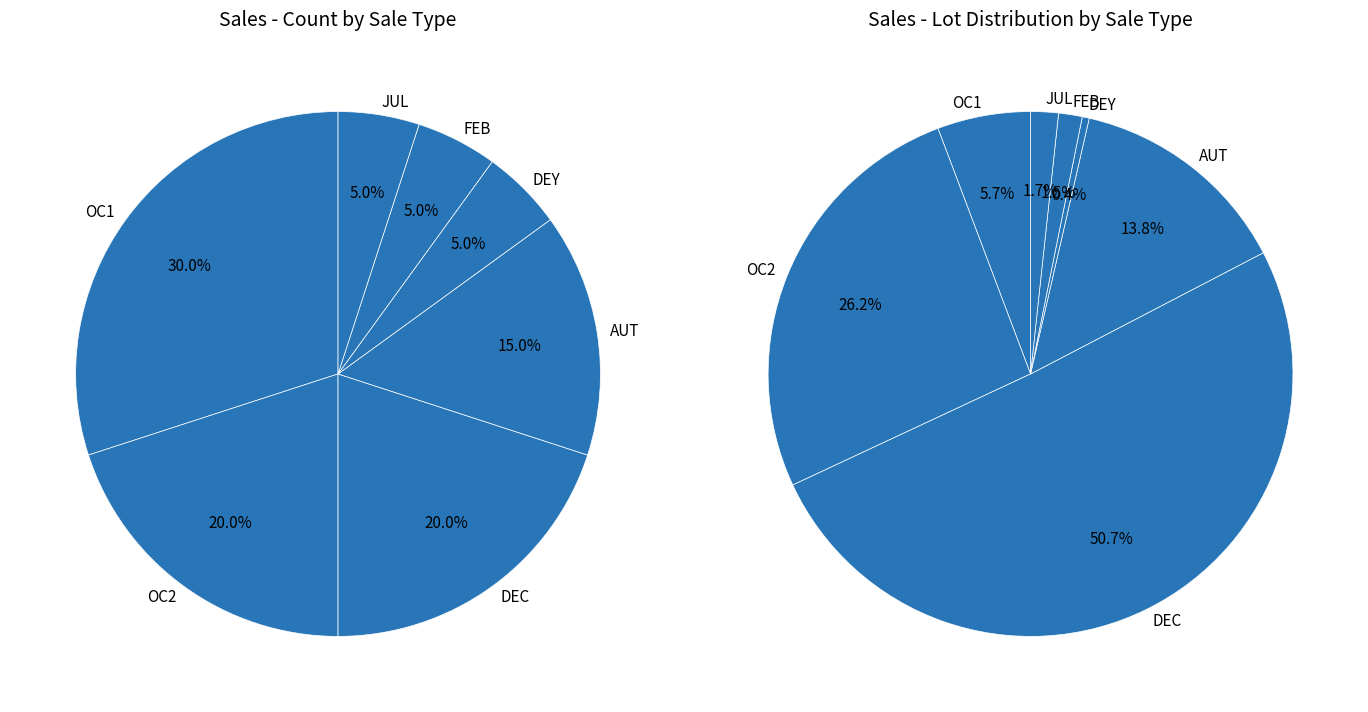

Which category has the smallest portion of the pie?

DEY